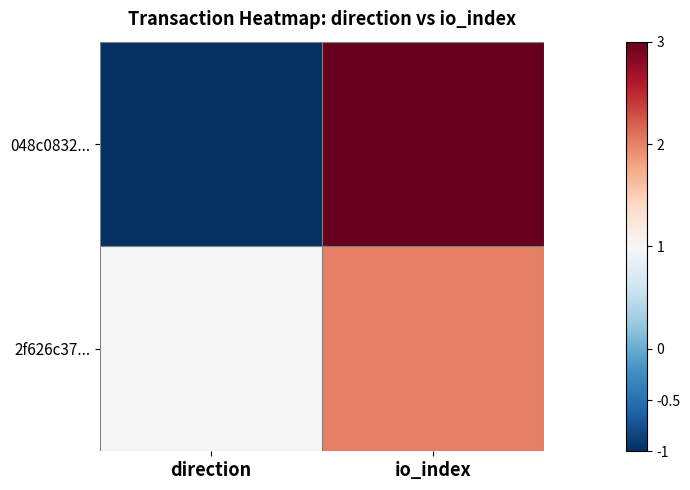

At how many categories does at least one series exceed 1?

1